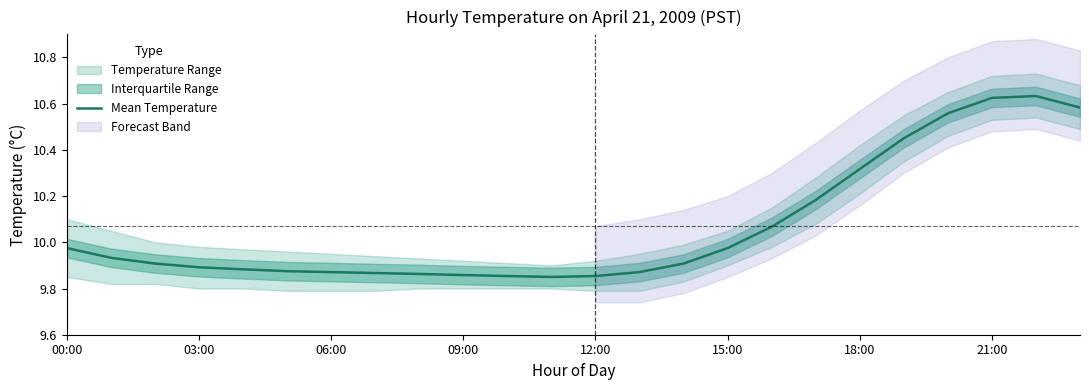

True or false: Mean Temperature has a value of 15.7 at 15:00.

False